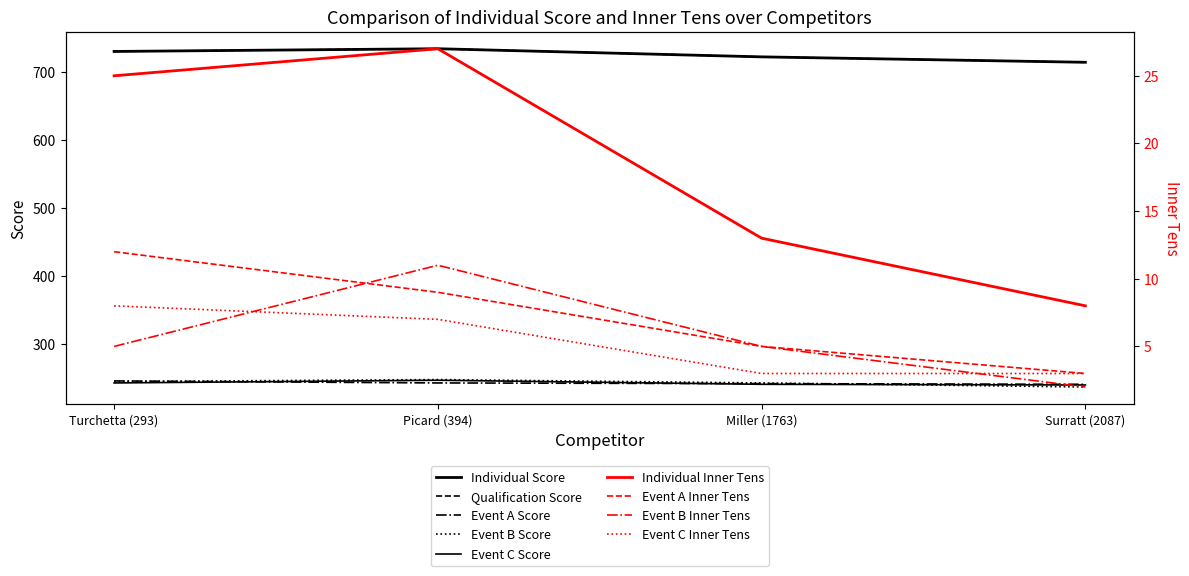

Rank the series at Picard (394) from highest to lowest value.

Individual Score, Qualification Score, Event B Score, Event C Score, Event A Score